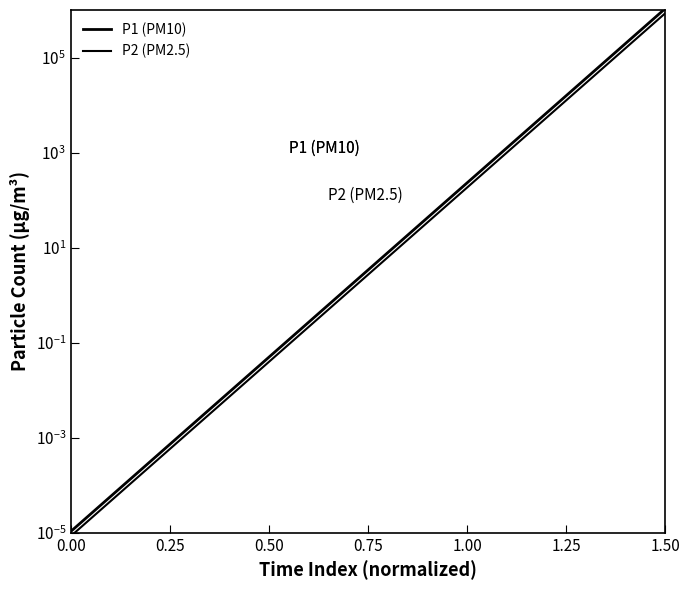

What is the greatest value displayed?

1066666.7